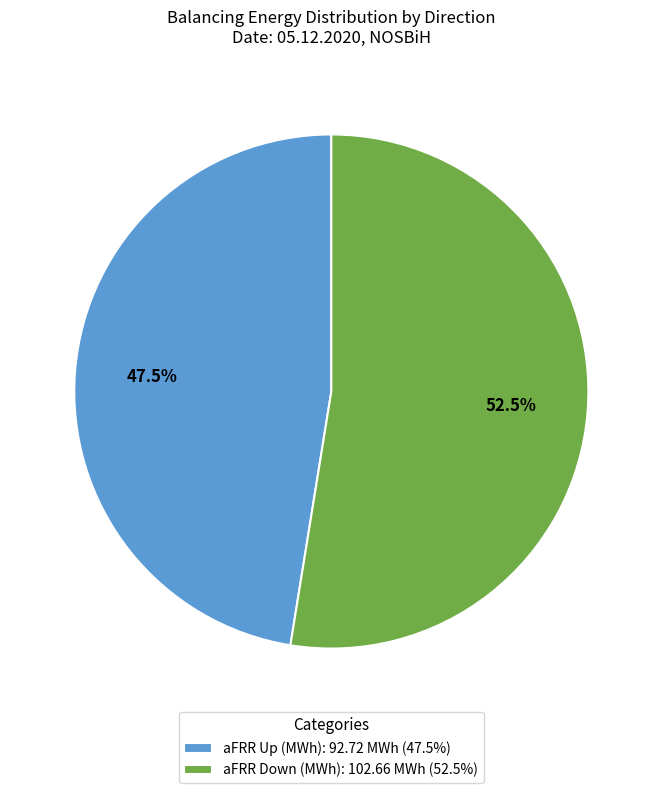

Between aFRR Up (MWh): 92.72 MWh (47.5%) and aFRR Down (MWh): 102.66 MWh (52.5%), which is larger?

aFRR Down (MWh): 102.66 MWh (52.5%)